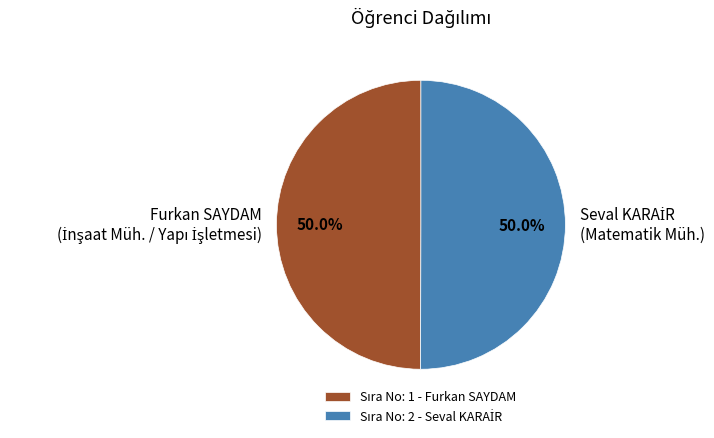

How many slices are in this pie chart?

2